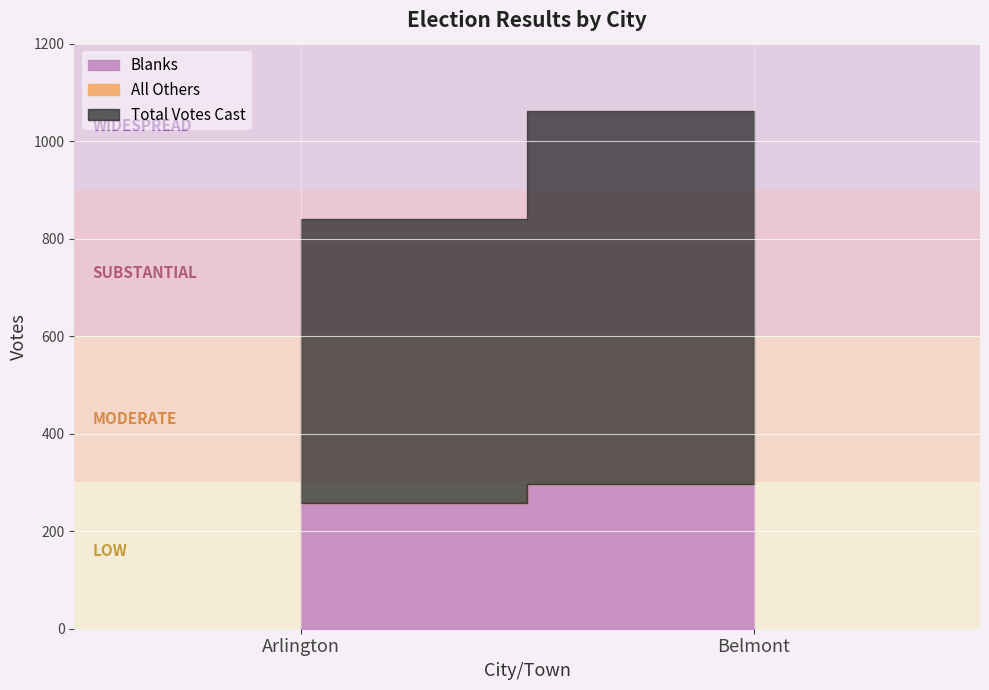

At which label is Blanks closest to 277?

Arlington